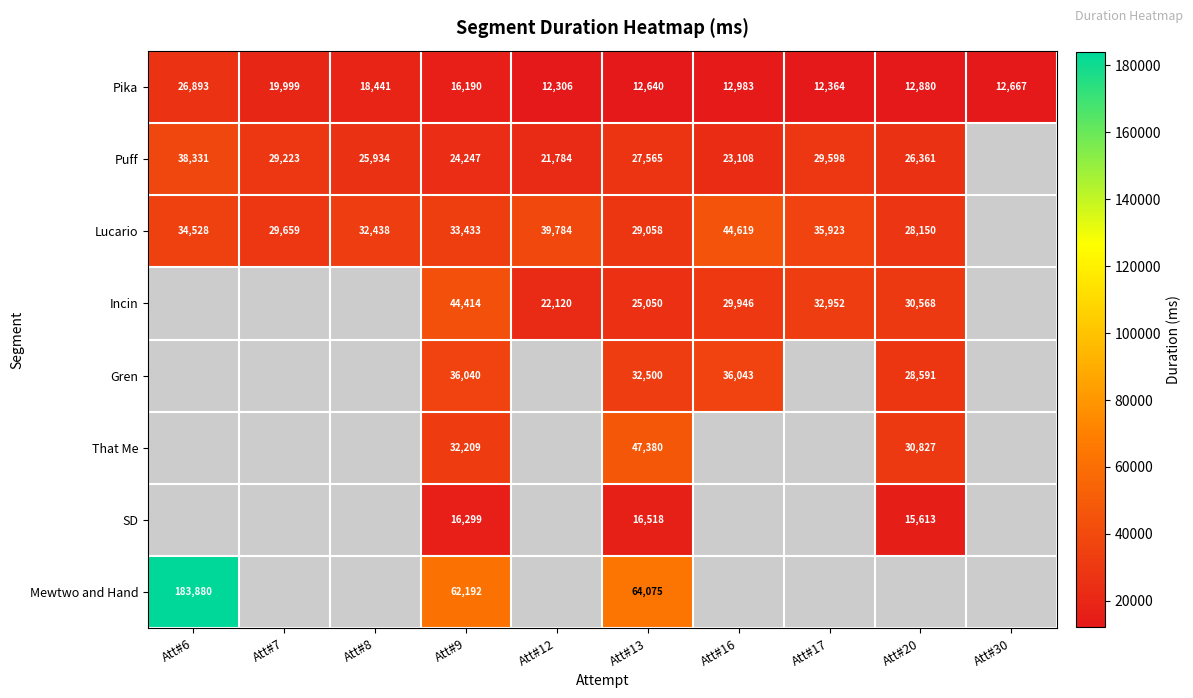

Rank the series at Att#9 from highest to lowest value.

Mewtwo and Hand, Incin, Gren, Lucario, That Me, Puff, SD, Pika